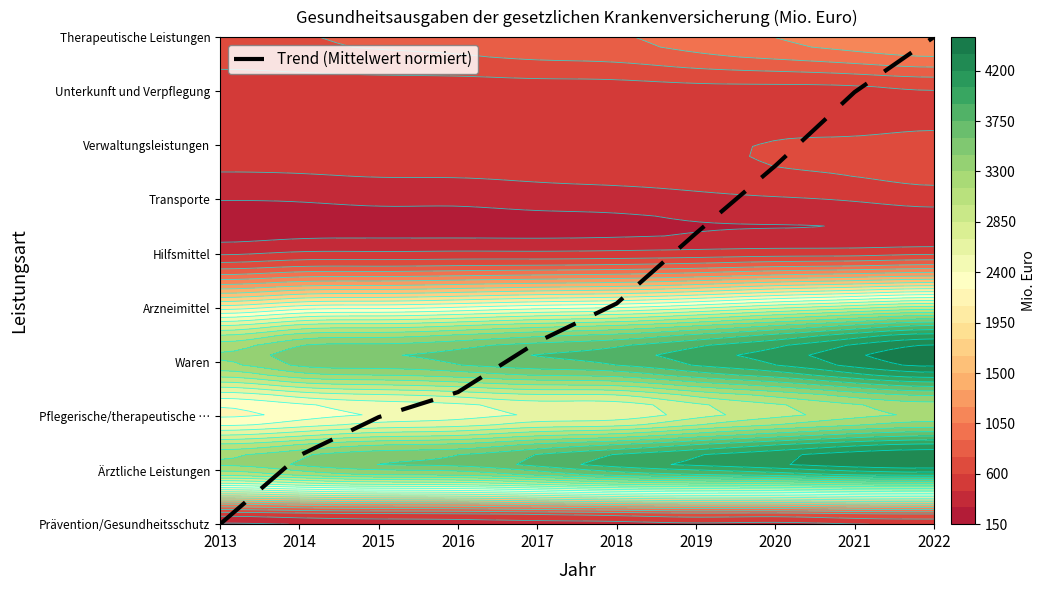

At which category does the chart reach its minimum across all series?

2013